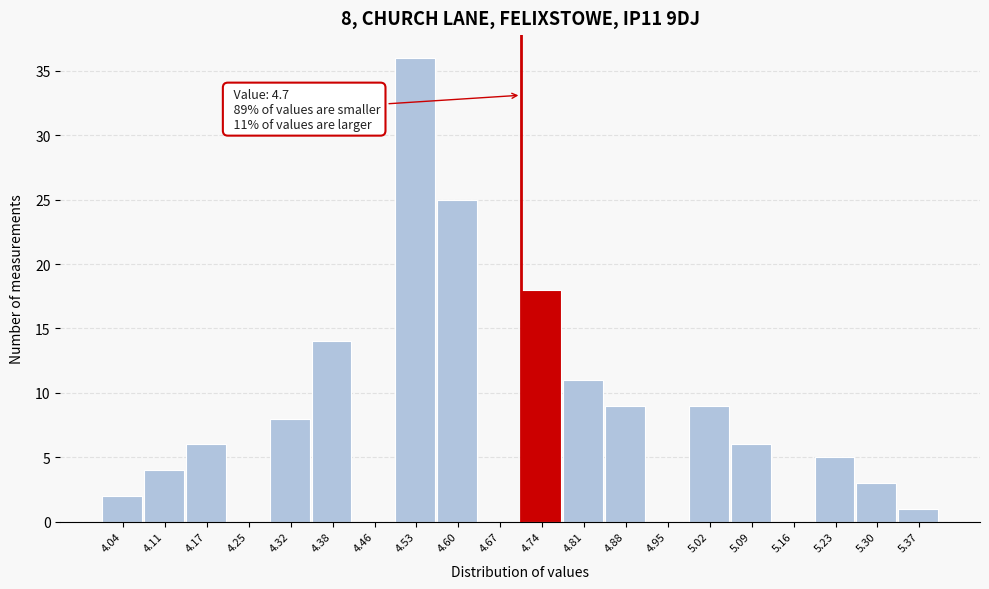

Over which range of the x-axis is the bar tallest?

4.49 to 4.56